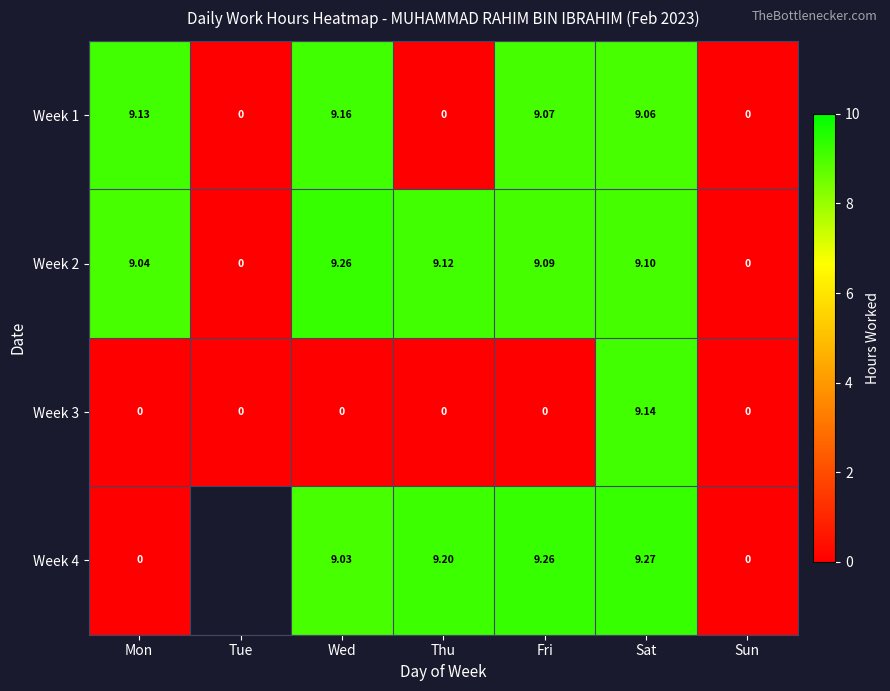

At how many categories does at least one series exceed 7?

5